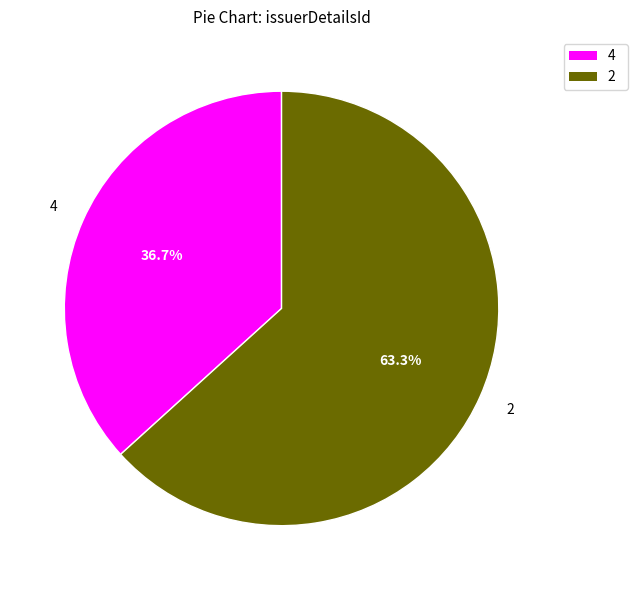

To the nearest percent, what is the combined percentage of 2 and 4?

100%